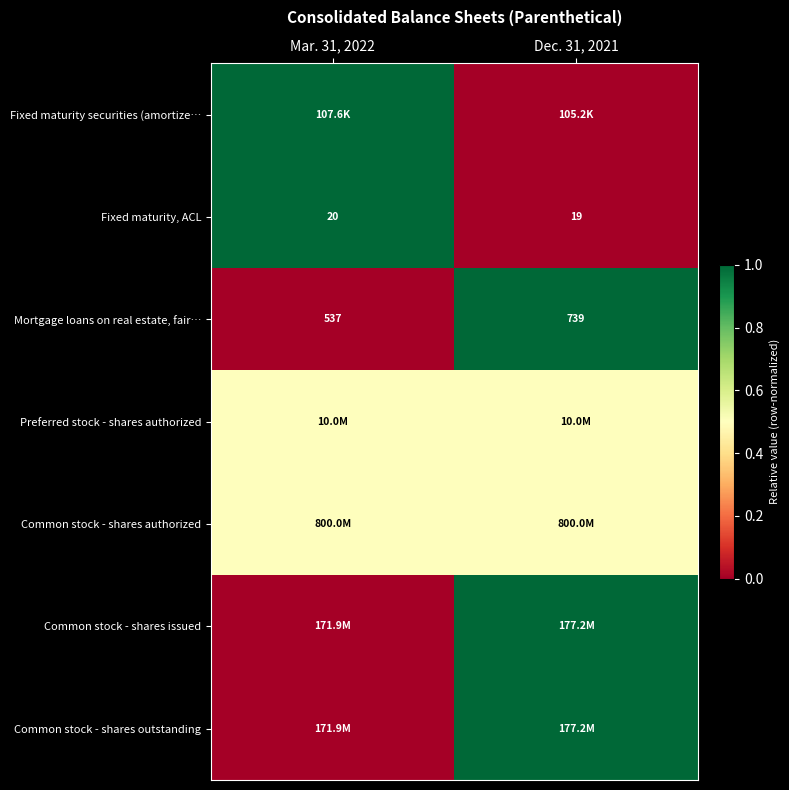

At how many categories does at least one series exceed 0?

2